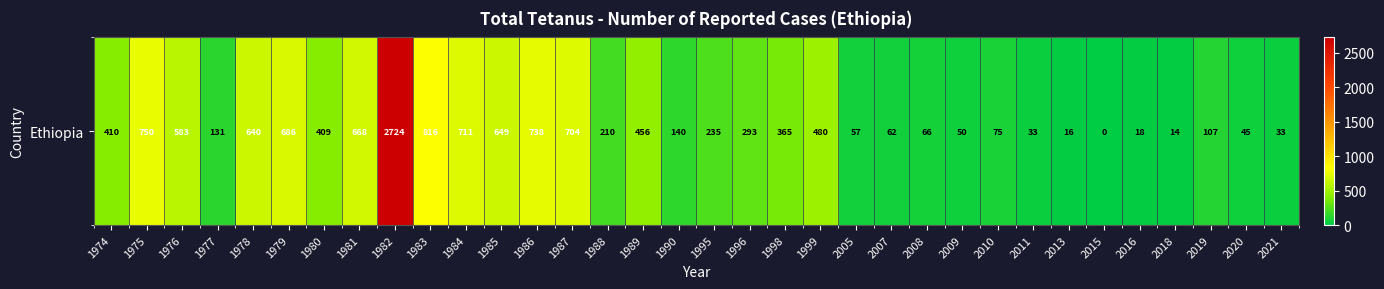

What is the difference between the values at 1981 and 1999?

188